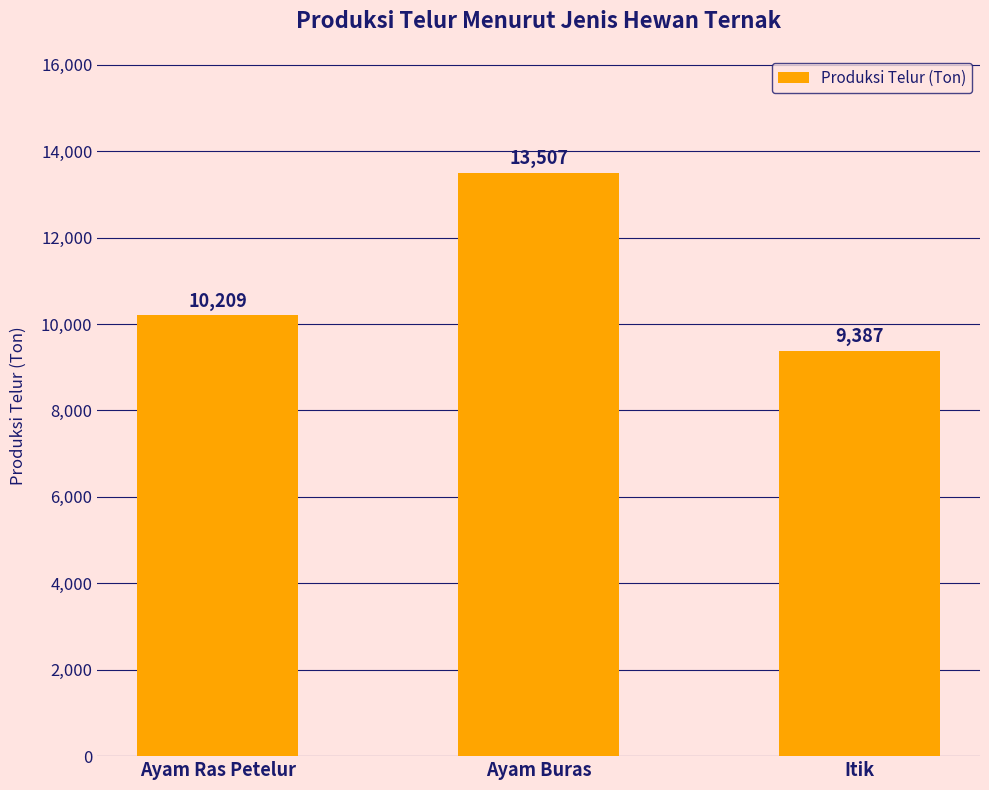

What is the value of the 3rd bar from the left?

9387